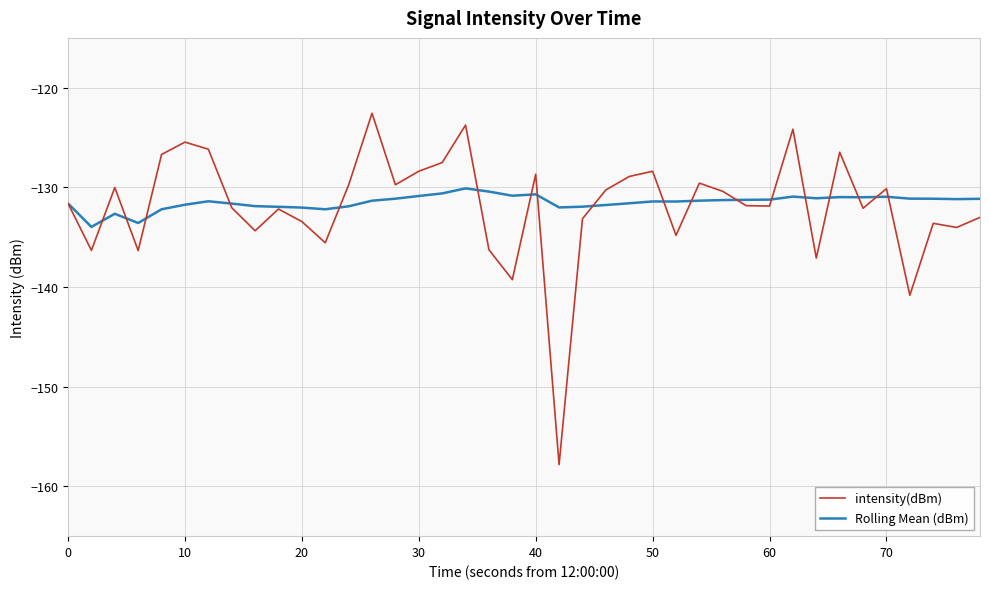

What is the lowest value of the intensity(dBm) series?

-157.8